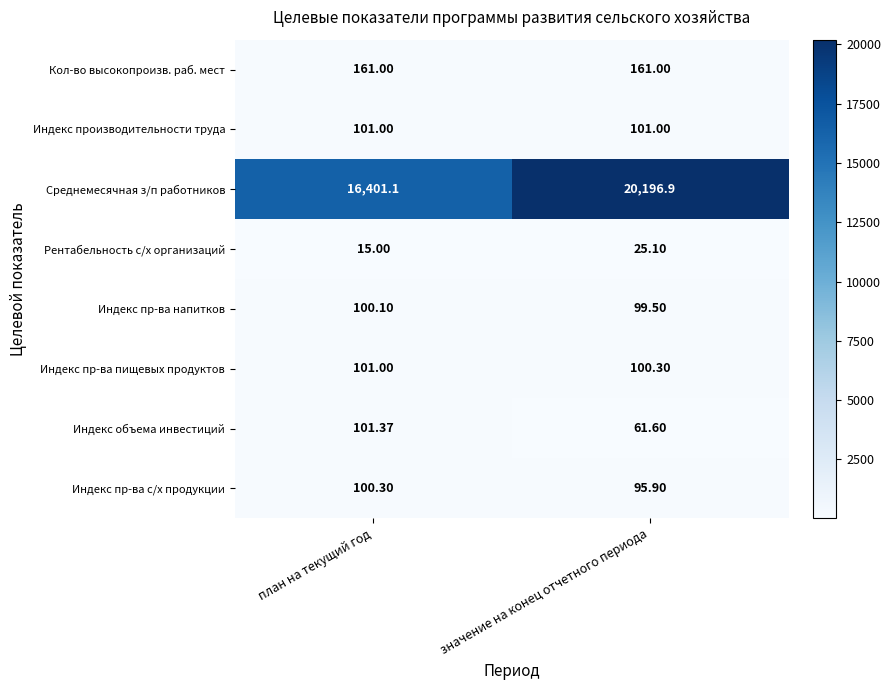

Which category has the lowest value in the Индекс пр-ва напитков series?

значение на конец отчетного периода